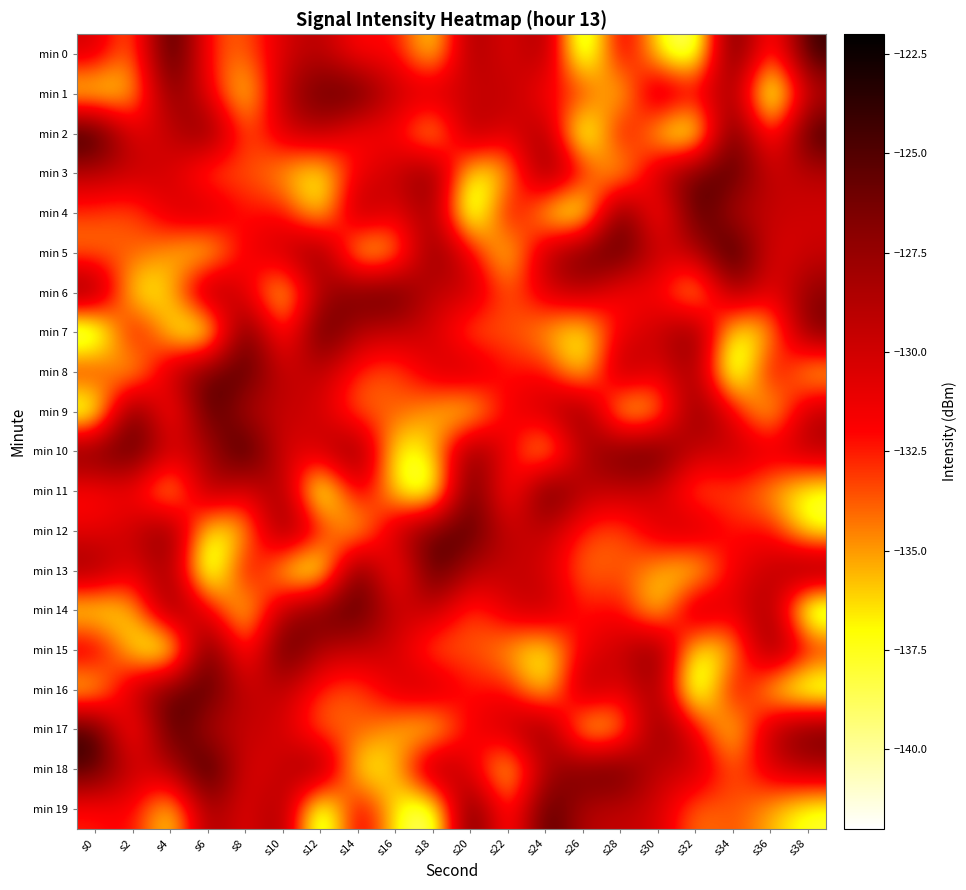

Which series has the largest total across all categories?

min 10